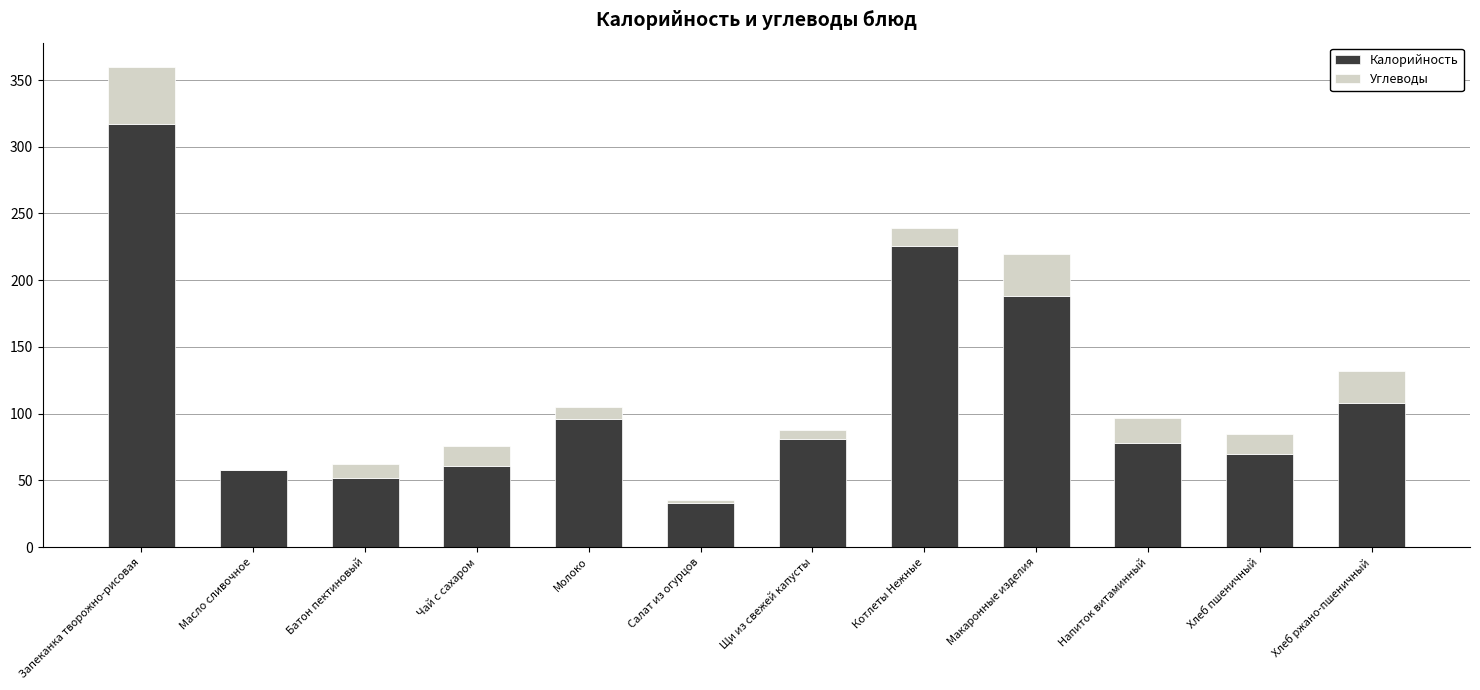

Are the bars horizontal?

No